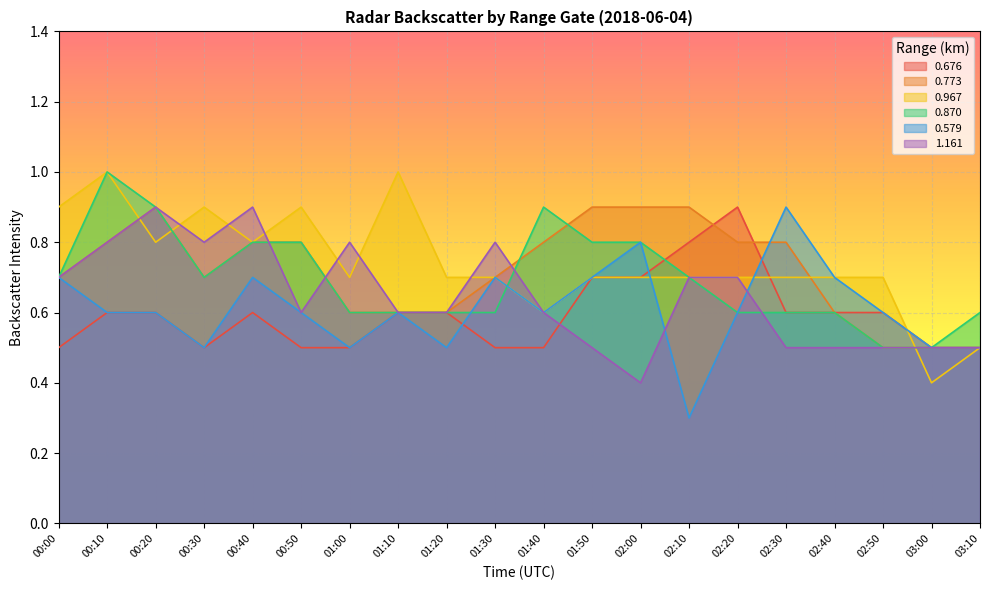

True or false: 0.870 and 1.161 intersect in this chart.

True